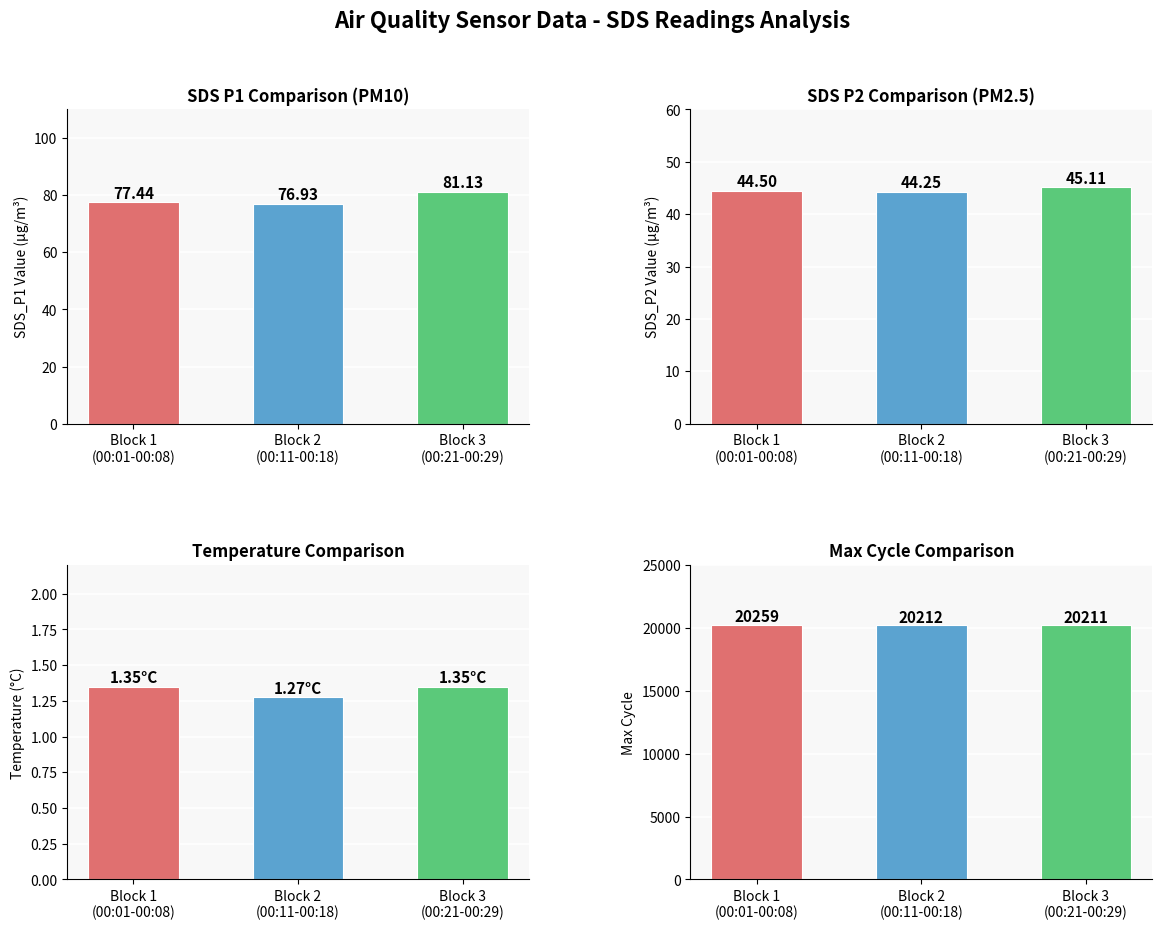

Reading right to left, transcribe all the data shown in this chart.

SDS_P1: 81.1	76.9	77.4
SDS_P2: 45.1	44.2	44.5
Temp: 1.4	1.3	1.3
Max_cycle: 20211.0	20212.2	20259.5